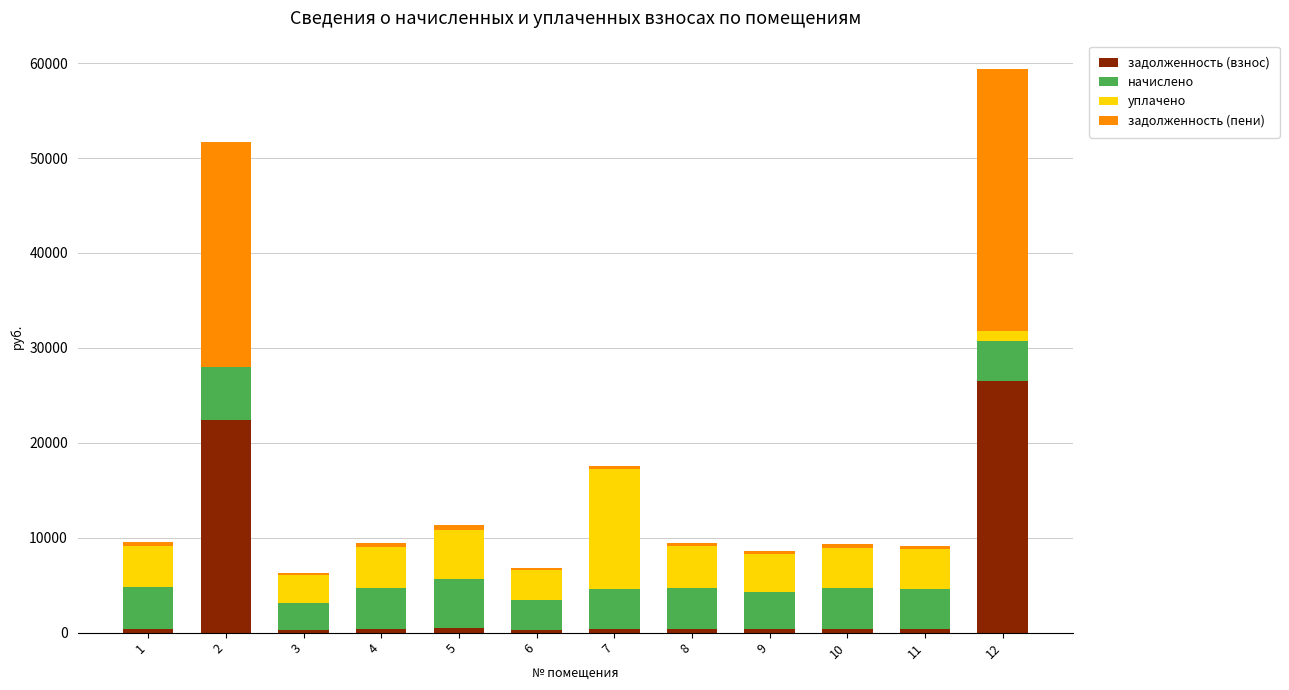

The value of задолженность (взнос) at 3 is 244.1. True or false?

True